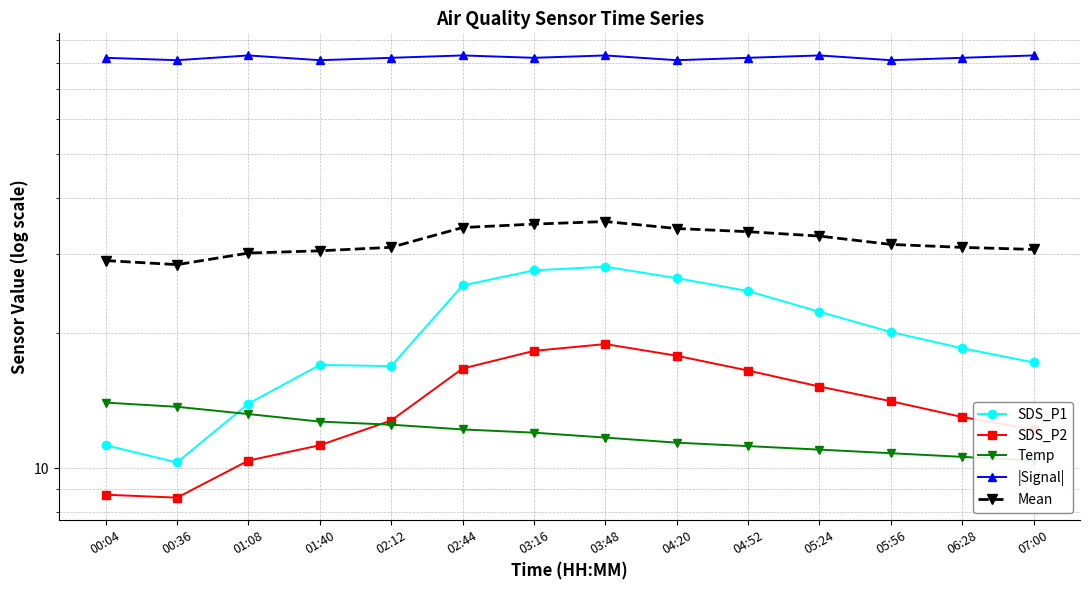

Read the SDS_P2 value at 03:48.

18.9